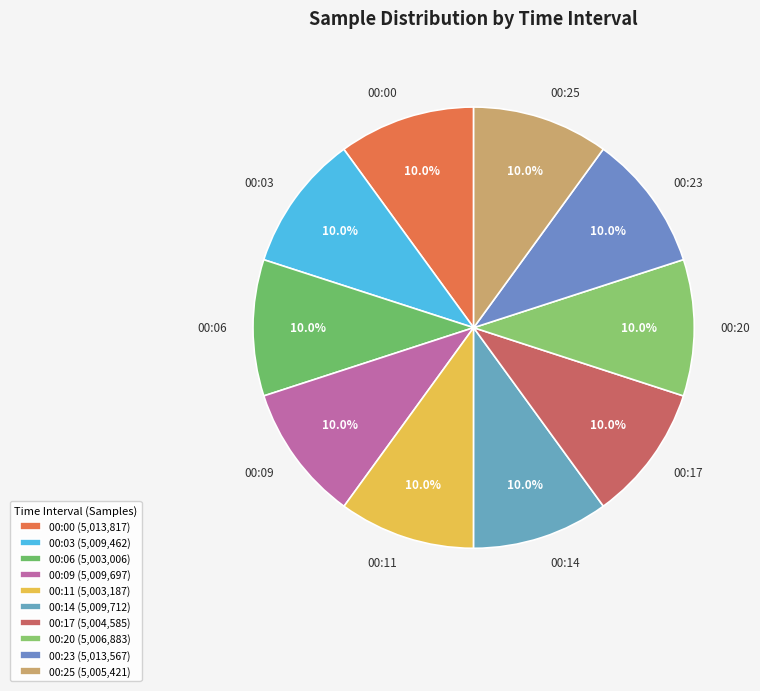

Is there a majority slice in this chart?

No